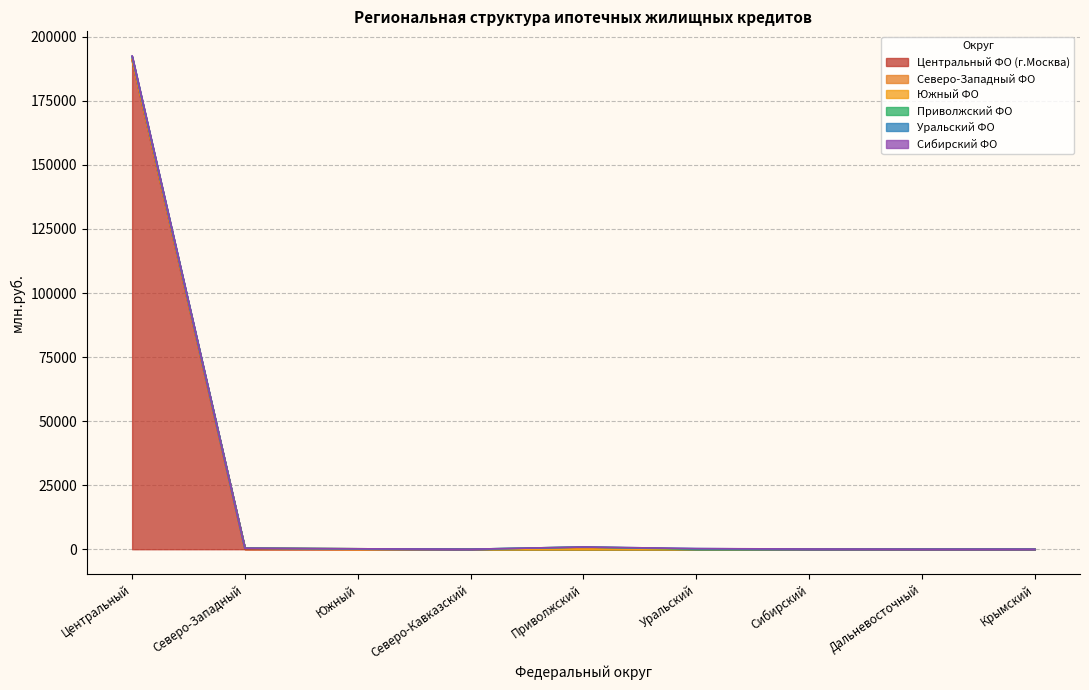

At which category is the sum across all series the highest?

Центральный